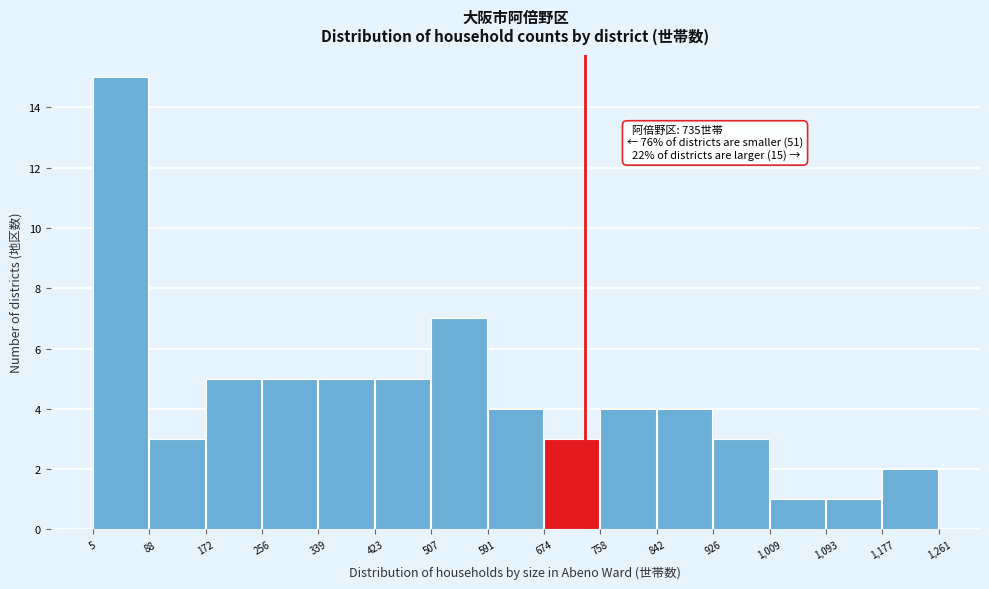

Over which range of the x-axis is the bar tallest?

5 to 88